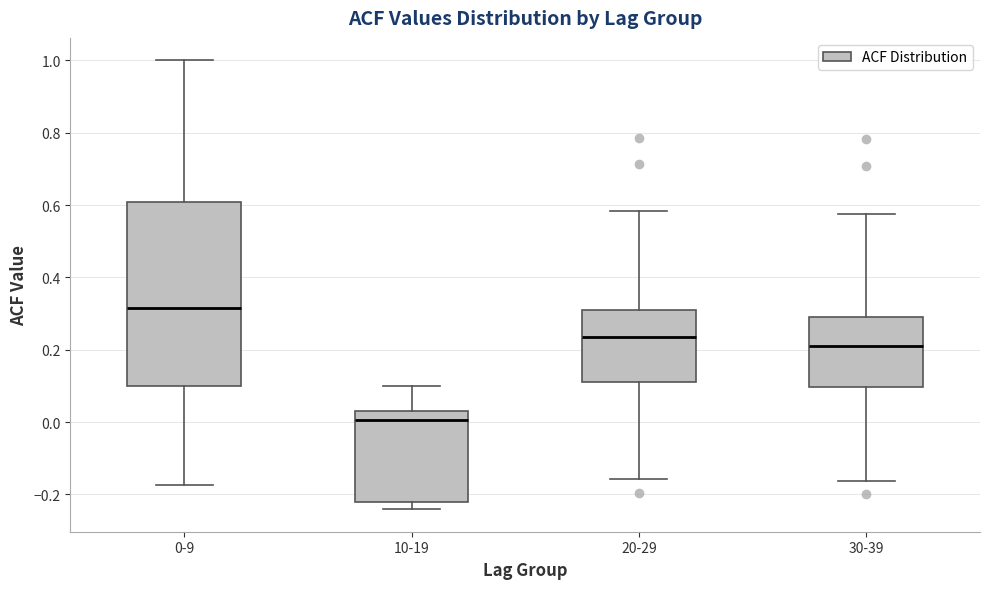

Which box is the tallest, from its lower edge to its upper edge?

0-9